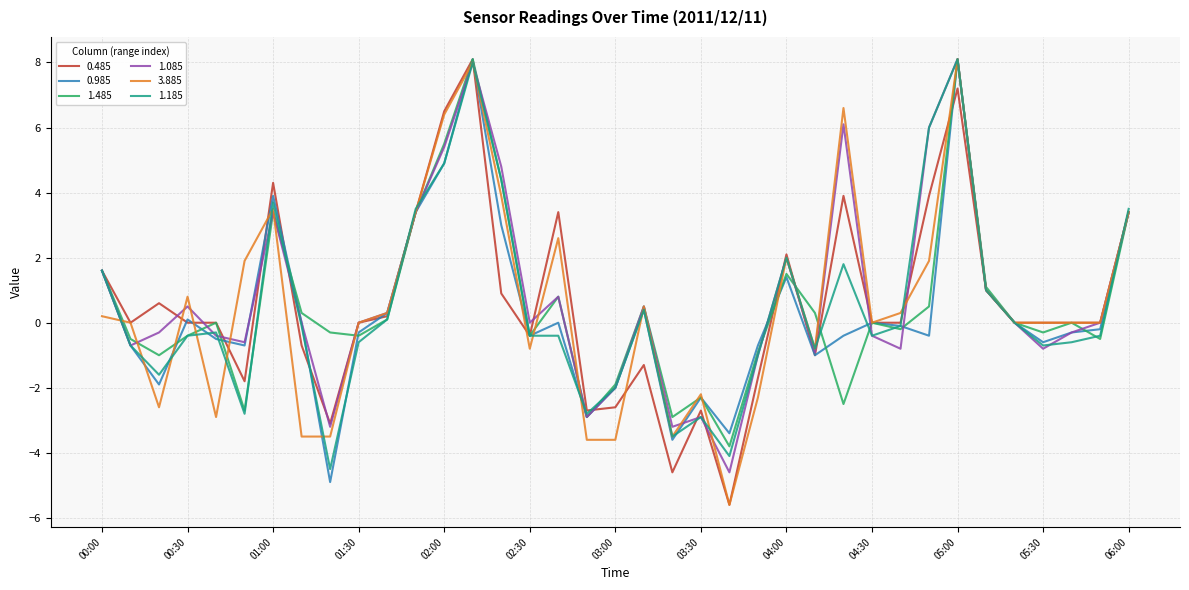

What is the sum of all 1.485 values?

19.1